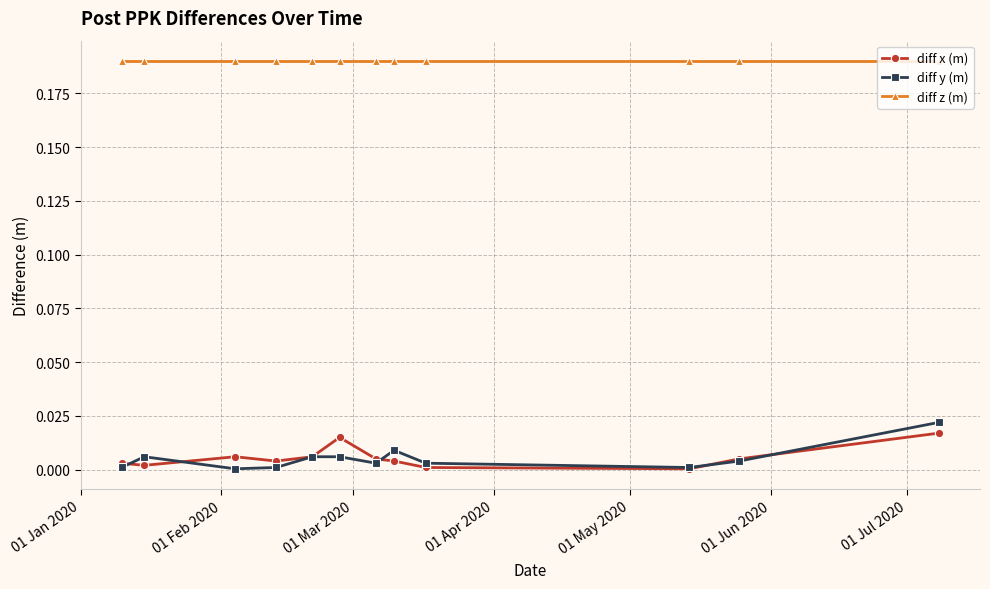

Does the chart display data point markers on the line(s)?

Yes